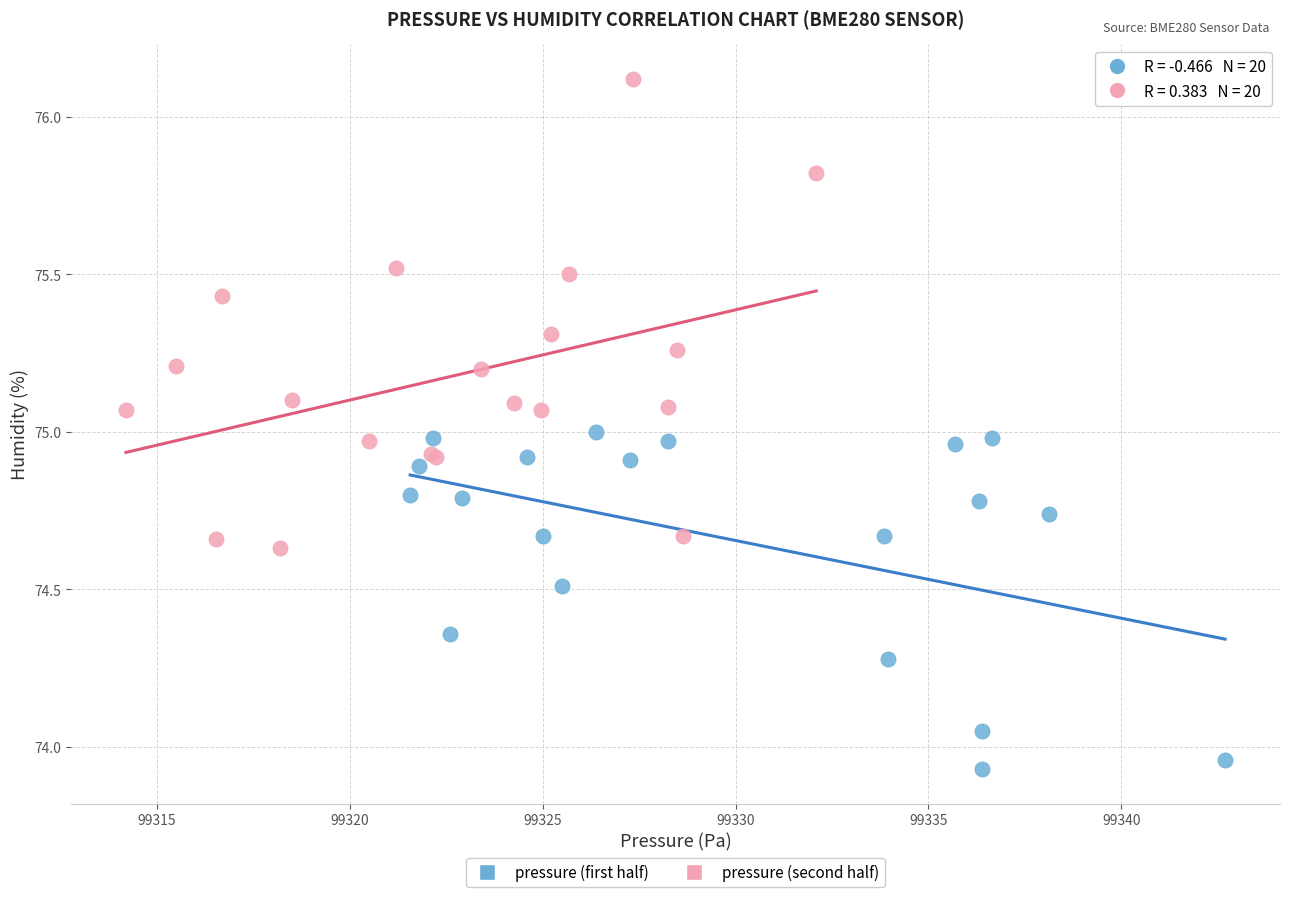

Which series has the largest Y range (max minus min)?

pressure (second half)